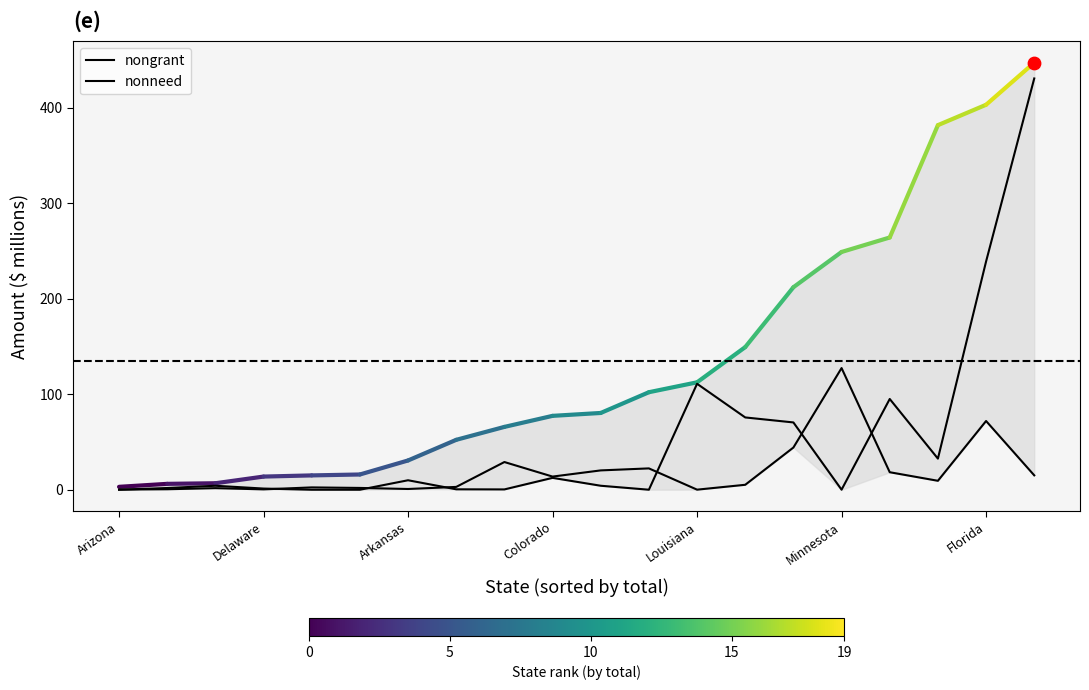

Which series has the largest total across all categories?

nonneed